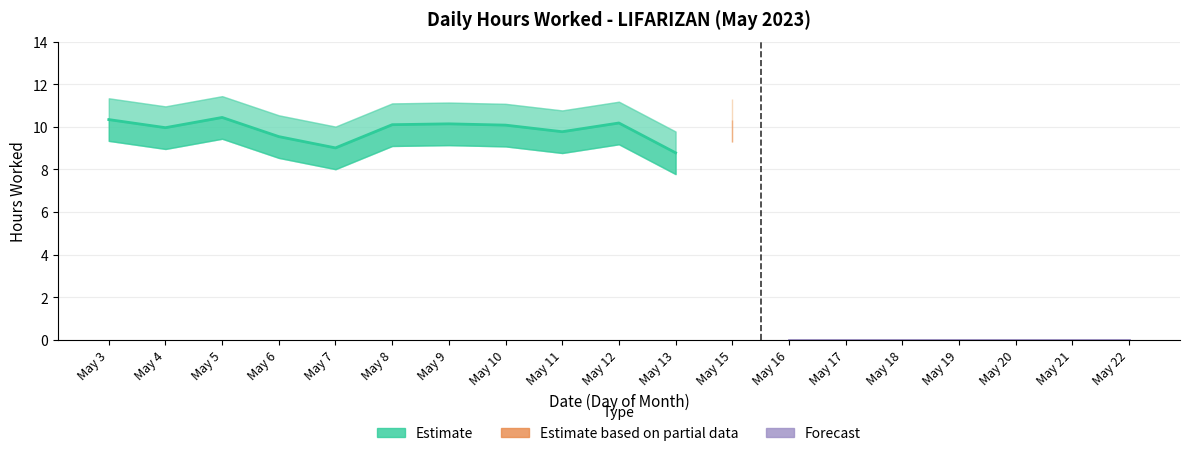

True or false: Low (Hours Worked) and Break Total cross at least once.

False